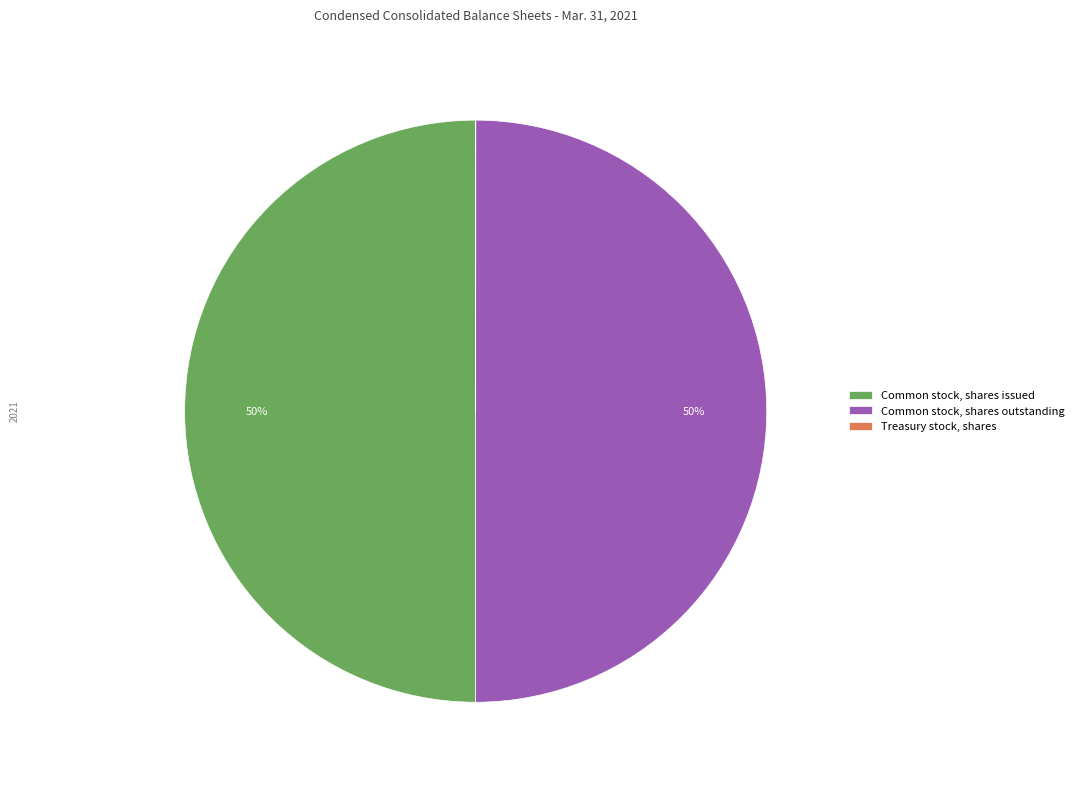

To the nearest percent, what percentage of the pie is Common stock, shares outstanding?

50%